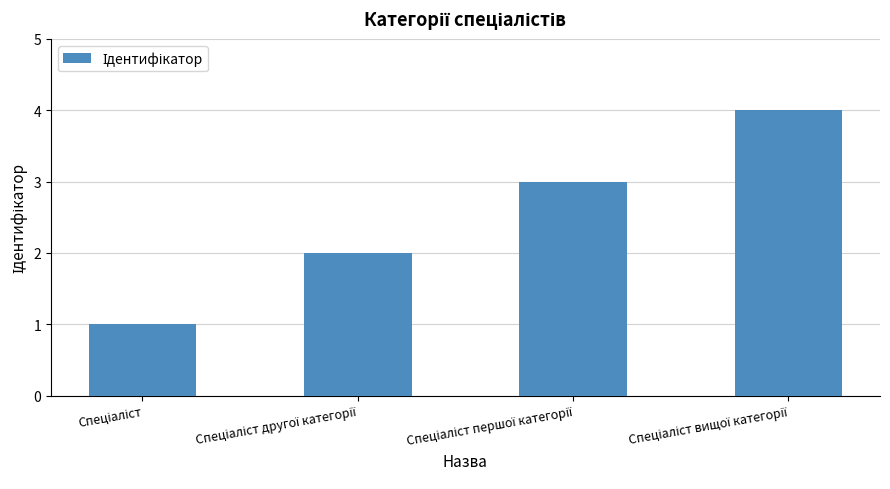

What is the sum of all values?

10